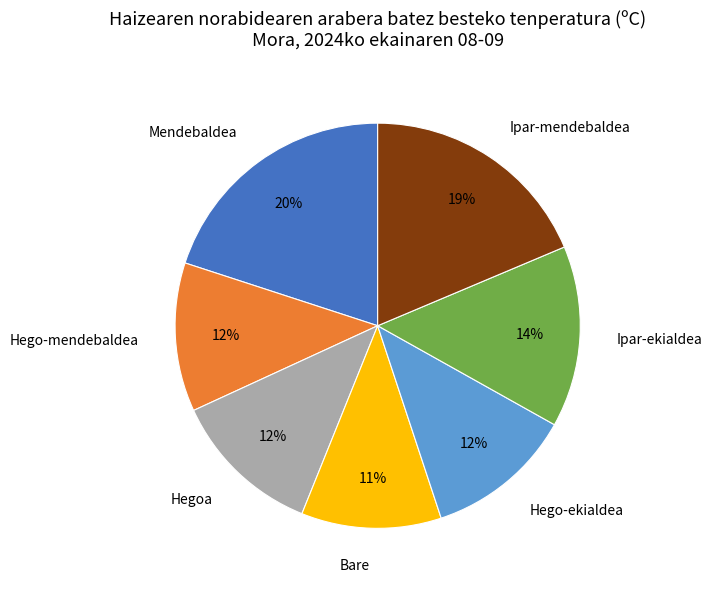

What is the smallest slice in the pie chart?

Bare